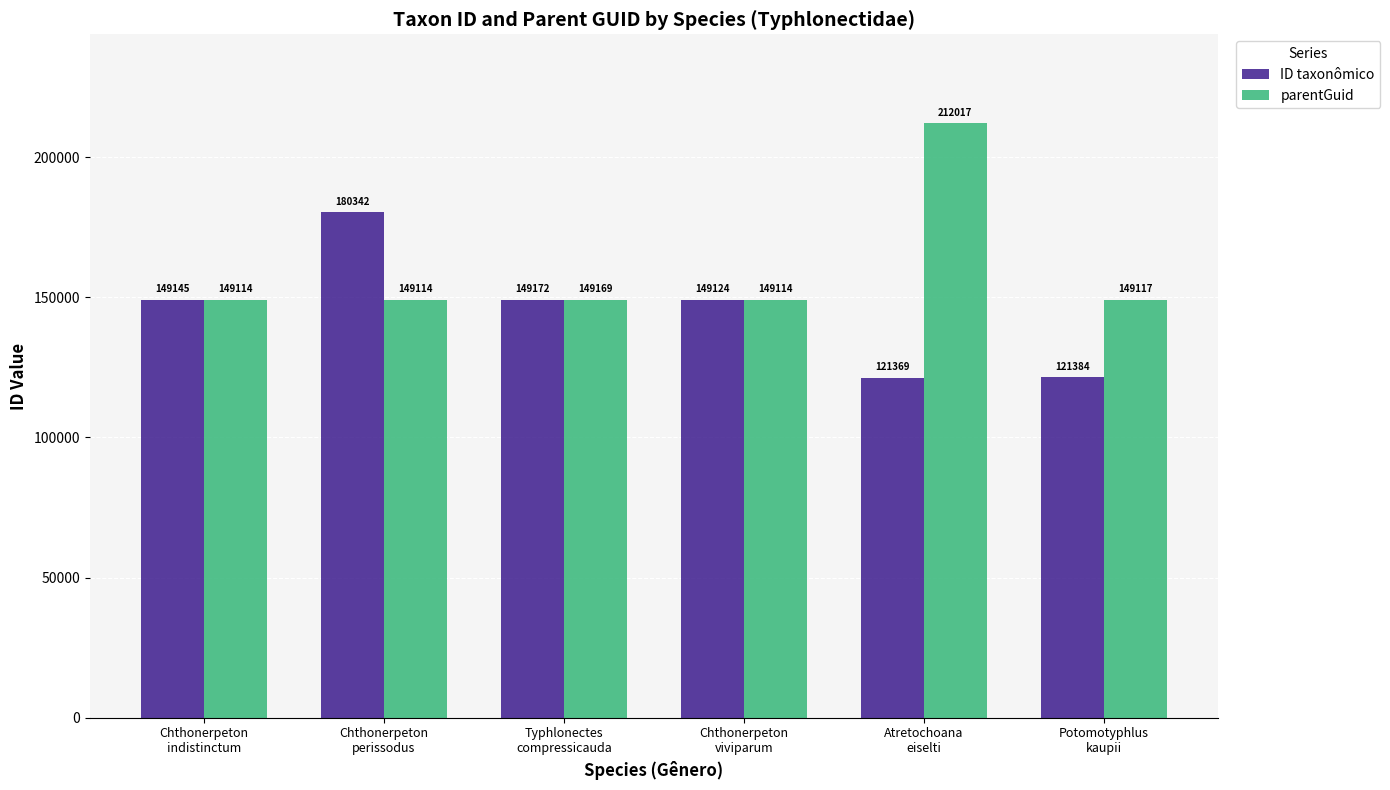

Reading right to left, list all the values displayed in this chart.

ID taxonômico: Potomotyphlus
kaupii=121384	Atretochoana
eiselti=121369	Chthonerpeton
viviparum=149124	Typhlonectes
compressicauda=149172	Chthonerpeton
perissodus=180342	Chthonerpeton
indistinctum=149145
parentGuid: Potomotyphlus
kaupii=149117	Atretochoana
eiselti=212017	Chthonerpeton
viviparum=149114	Typhlonectes
compressicauda=149169	Chthonerpeton
perissodus=149114	Chthonerpeton
indistinctum=149114